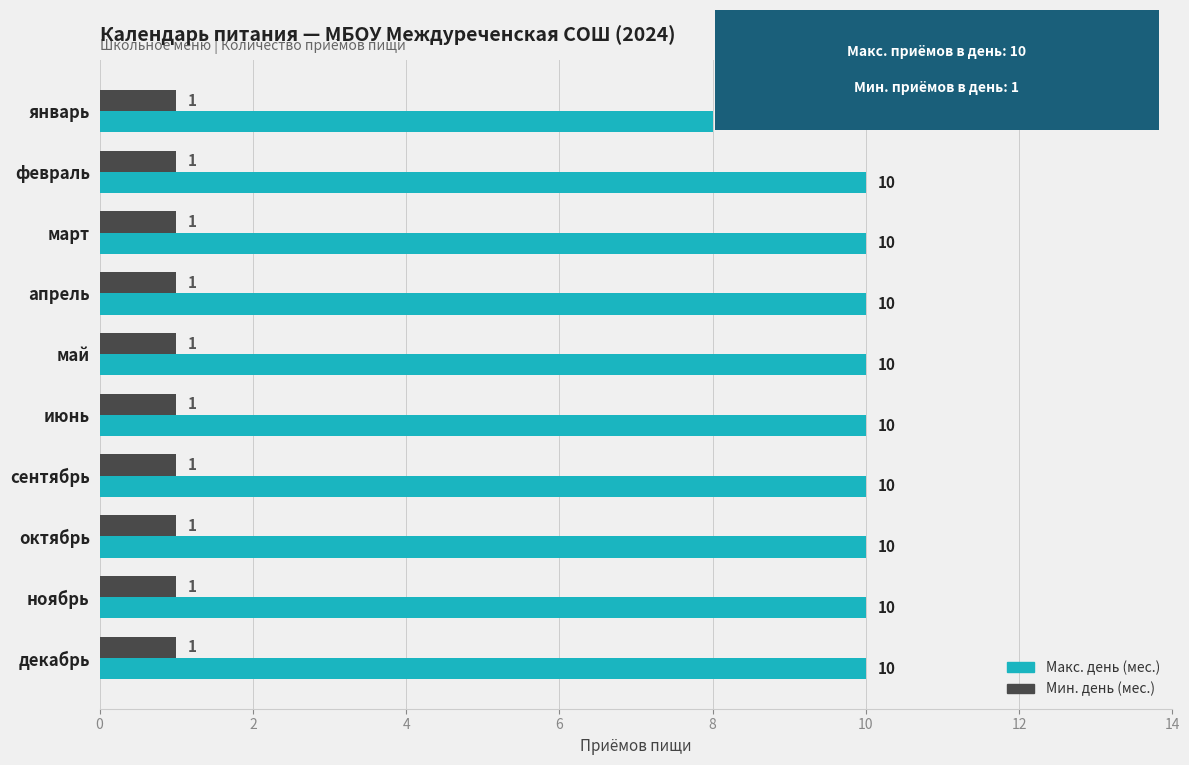

What are all the series names shown in the legend?

Макс. день (мес.), Мин. день (мес.)